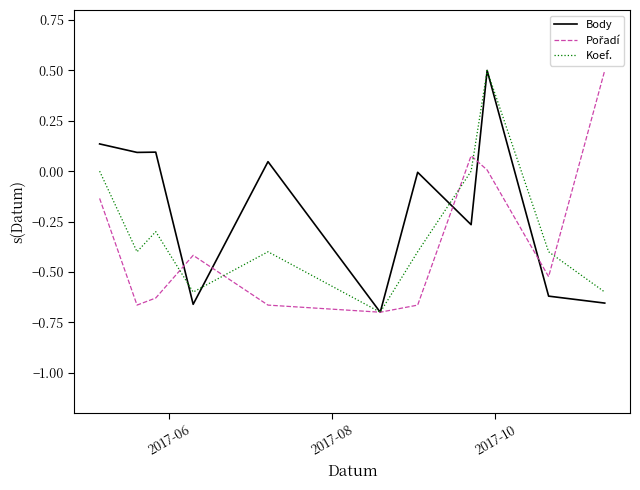

Which series has the largest total across all categories?

Body